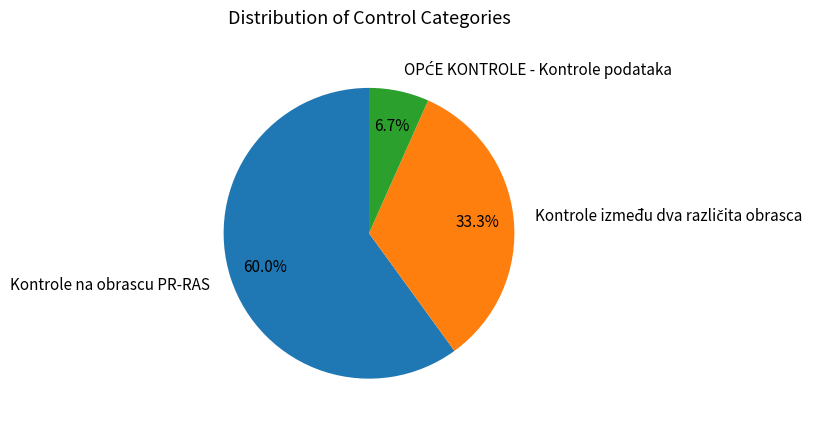

What is the largest slice in the pie chart?

Kontrole na obrascu PR-RAS